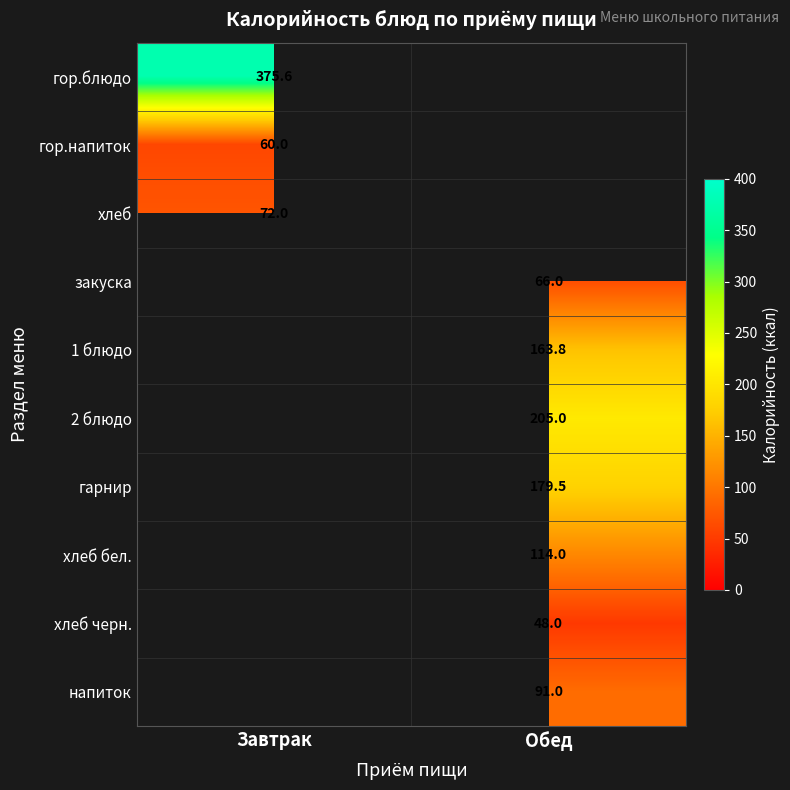

At which category does the chart reach its peak across all series?

Завтрак